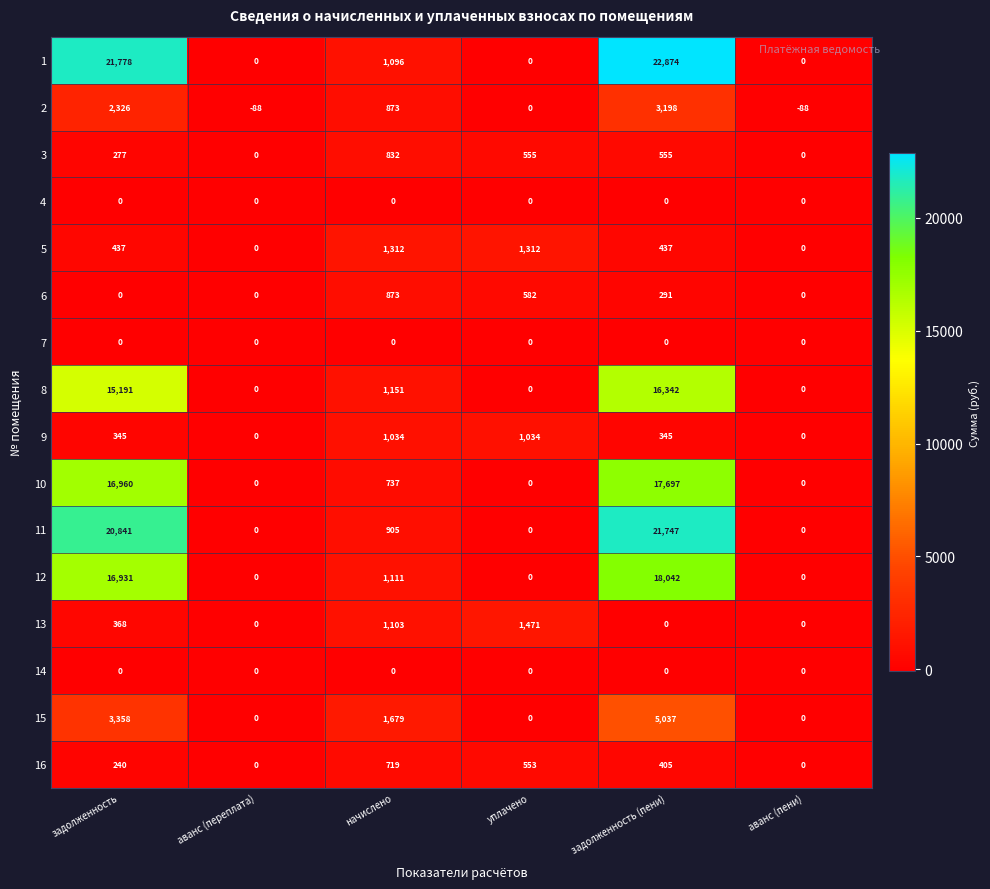

Is it true that 11 equals 1200 at начислено?

False